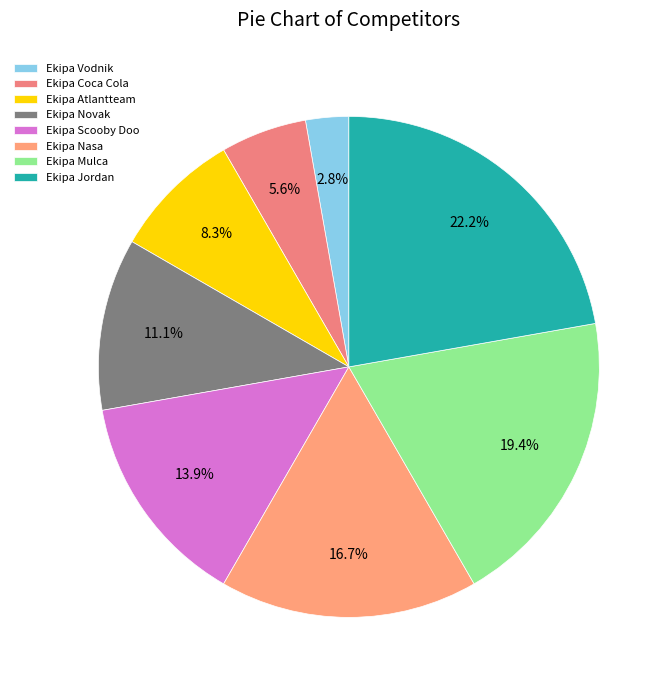

Count the number of slices in the pie.

8